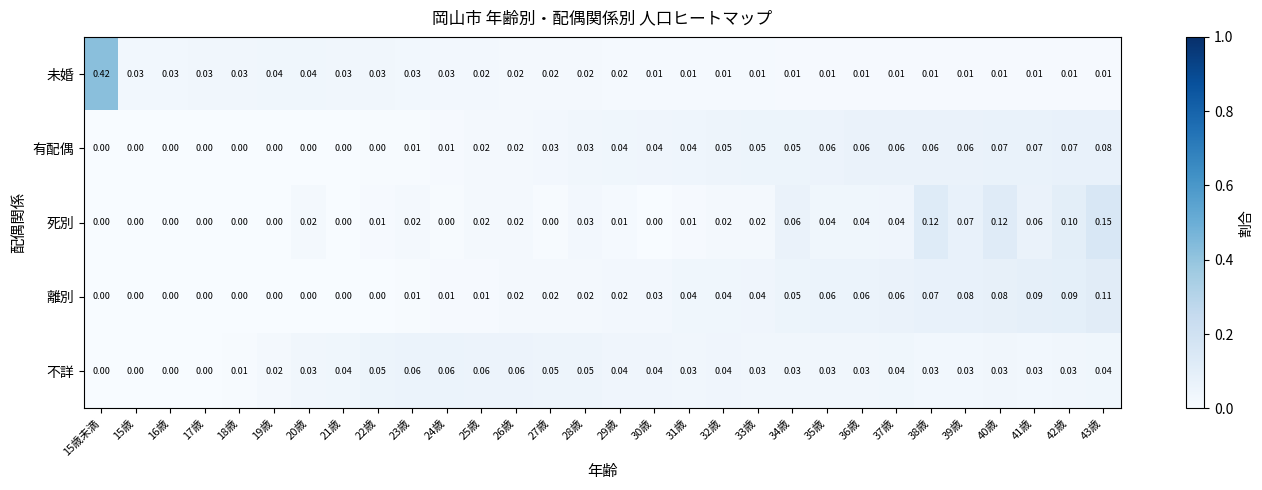

At how many categories does at least one series exceed 0?

30